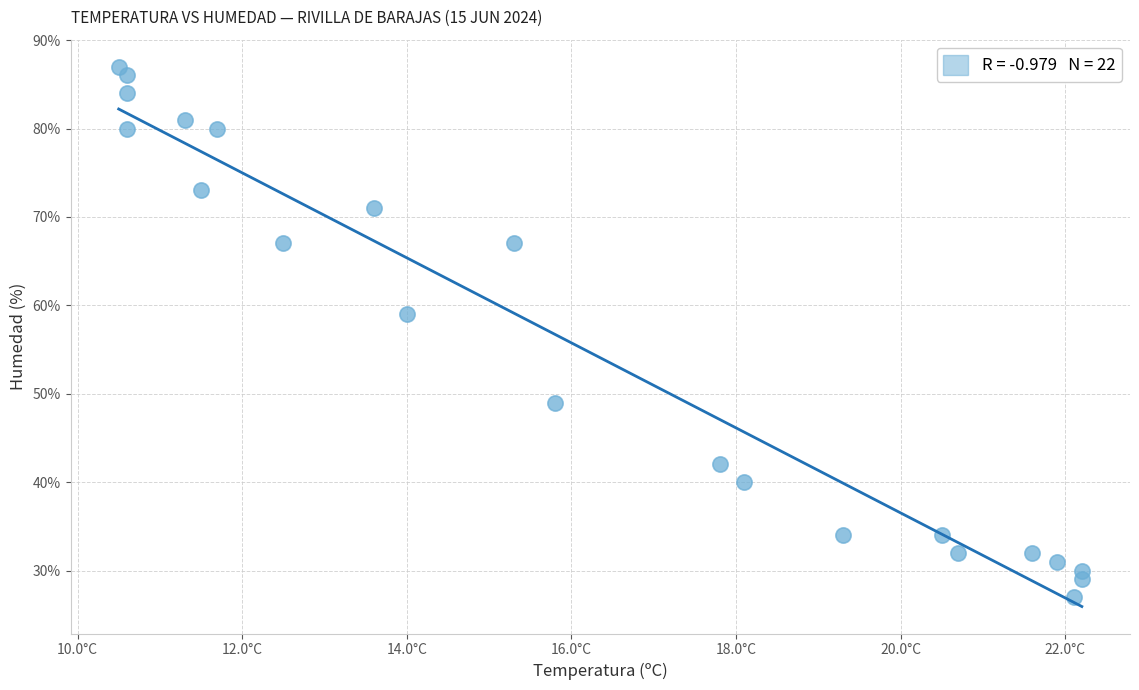

What Y value in the scatter plot is closest to 57?

59